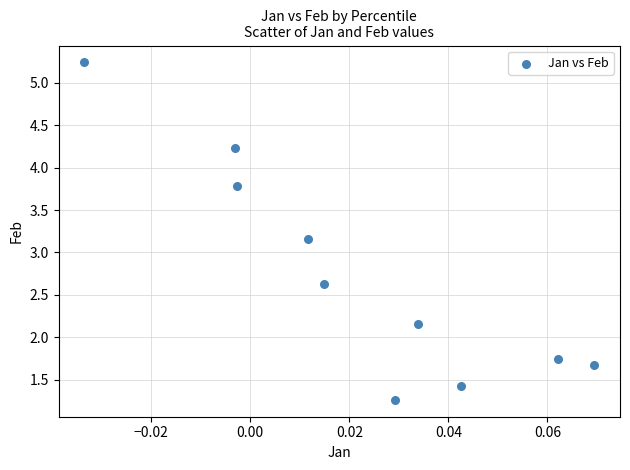

What Y value in the scatter plot is closest to 3?

3.2